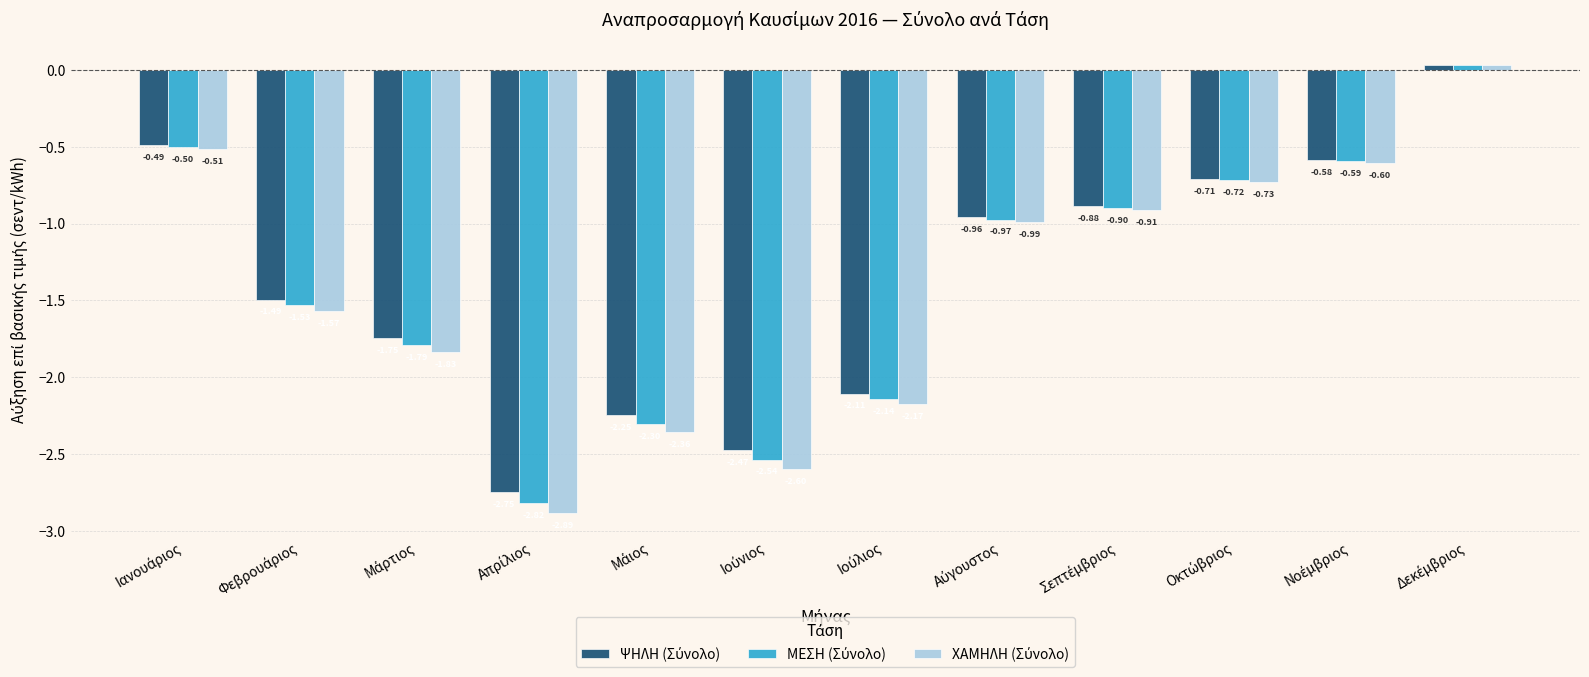

At how many categories does at least one series exceed -1?

6